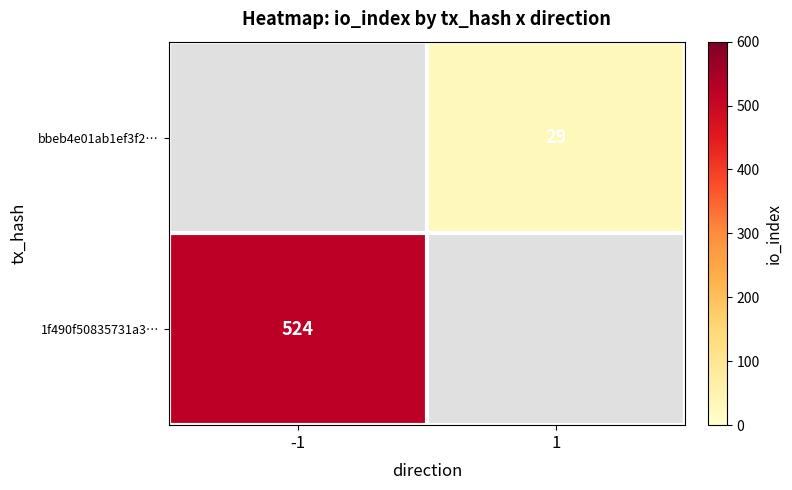

Rank the series by their maximum value, from highest to lowest.

1f490f50835731a3…, bbeb4e01ab1ef3f2…